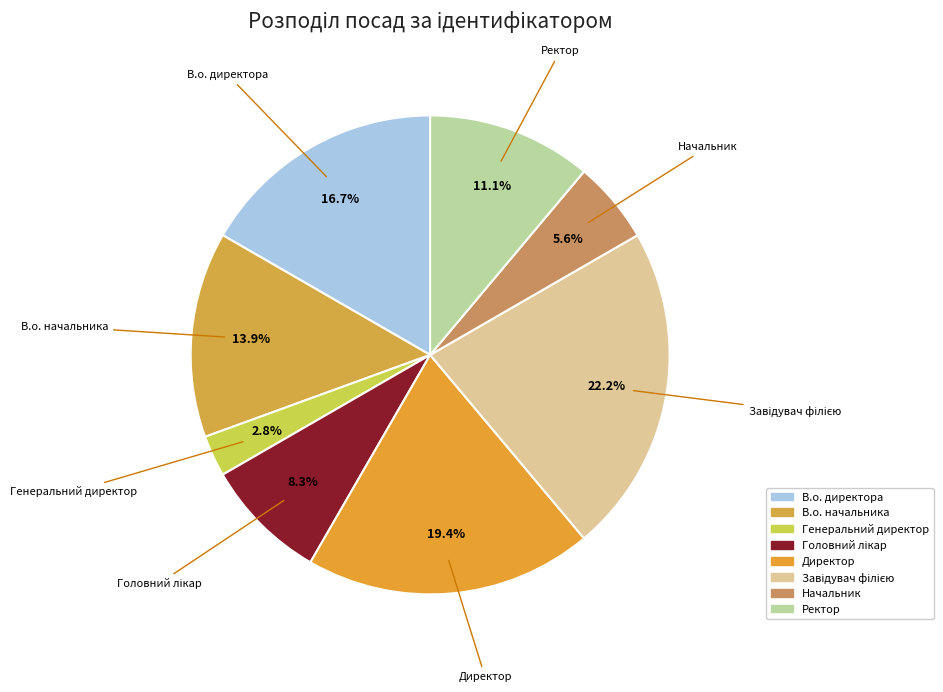

Is it true that Ректор is 22% of the pie?

False